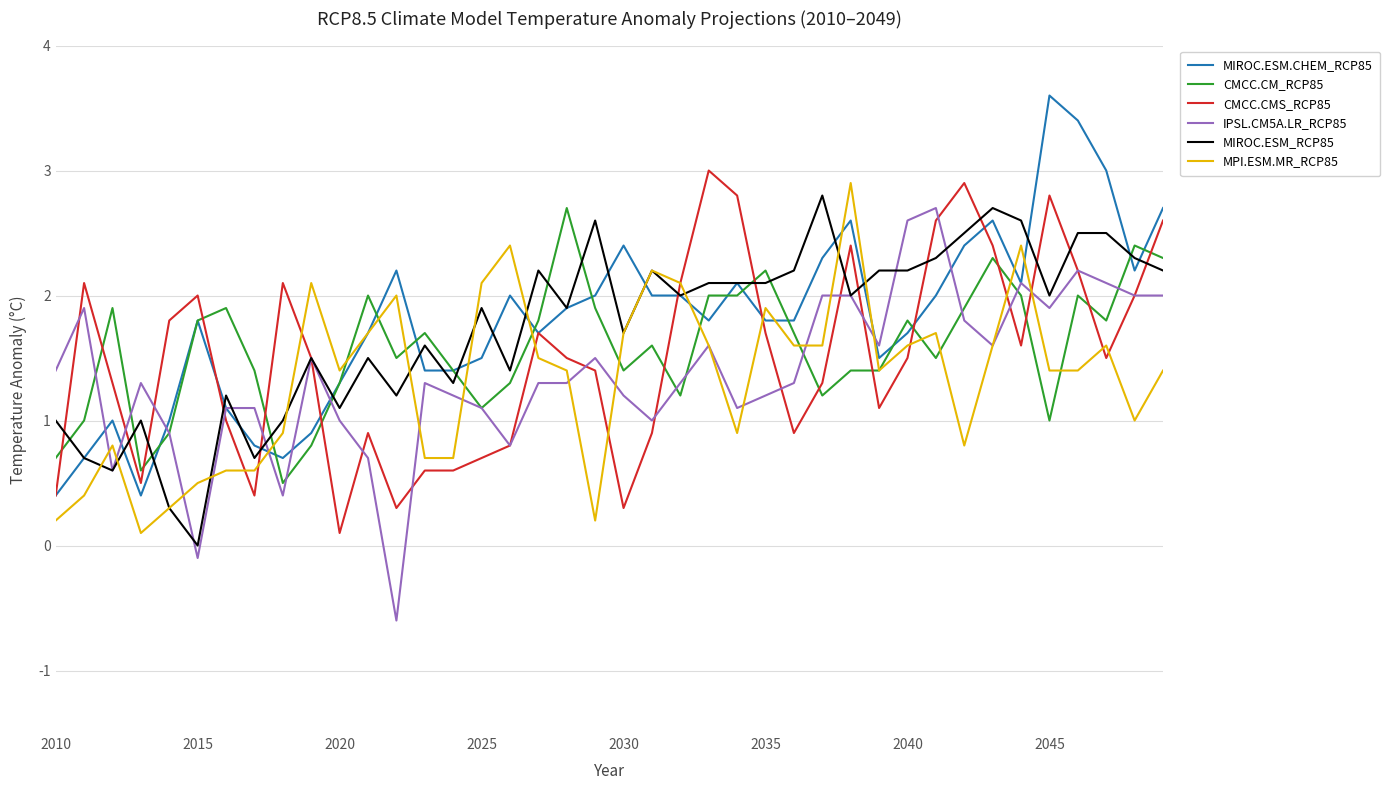

What is the smallest value displayed?

-0.6